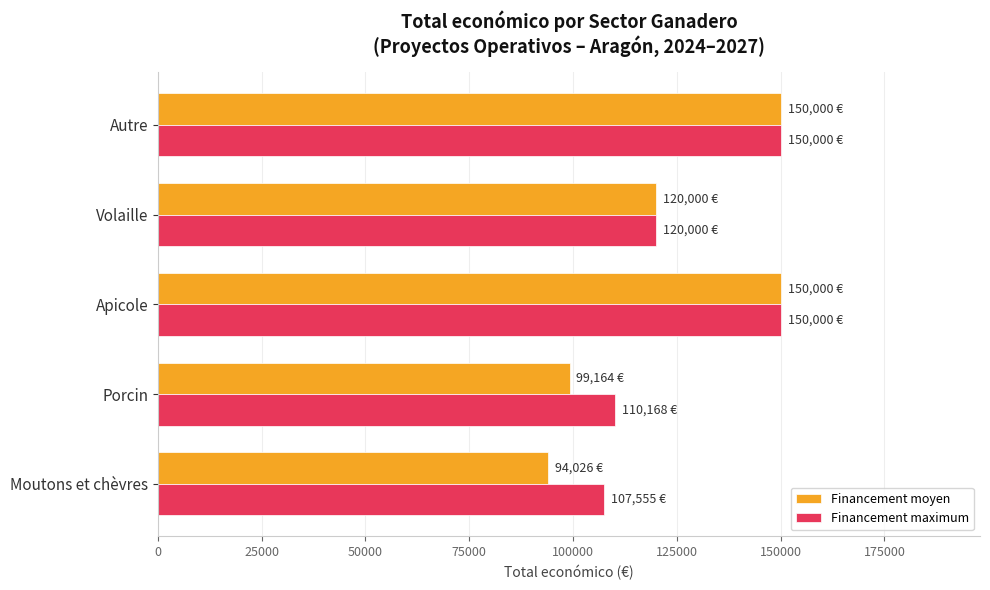

The Financement moyen series shows 59569.1 at Volaille. True or false?

False